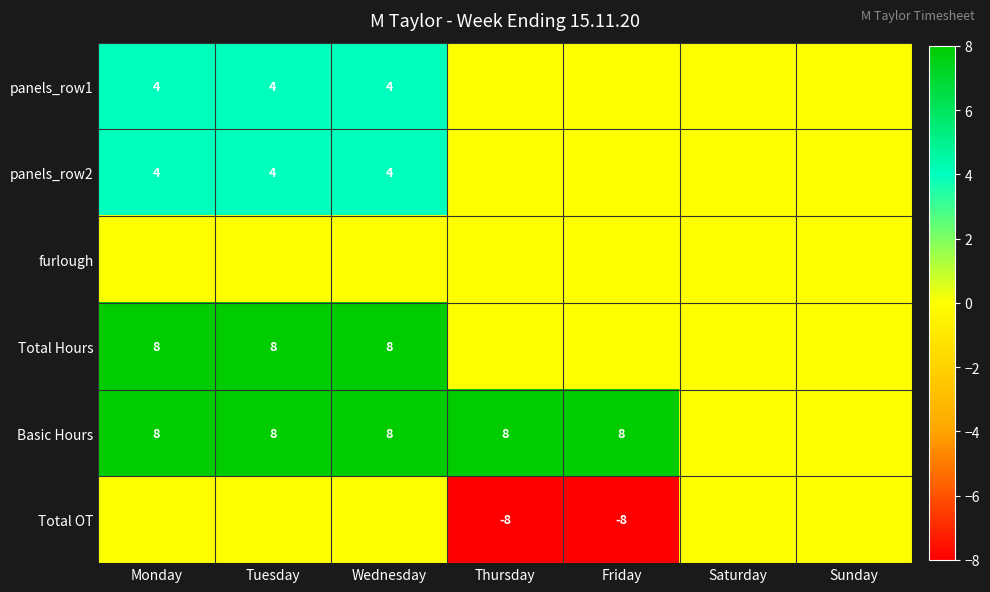

Is it true that Basic Hours equals 12 at Thursday?

False